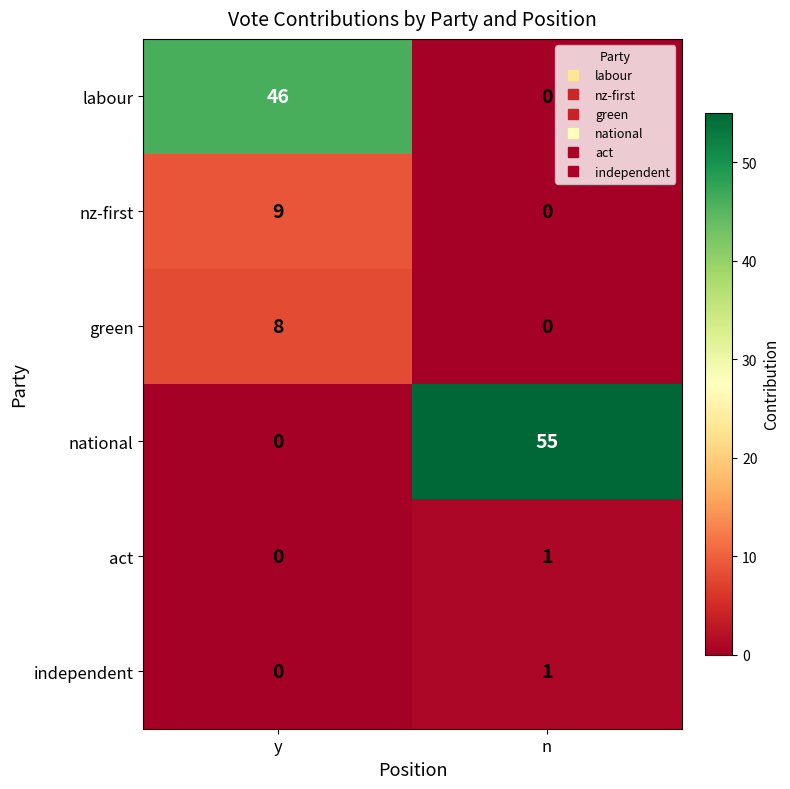

At which category does the chart reach its peak across all series?

n